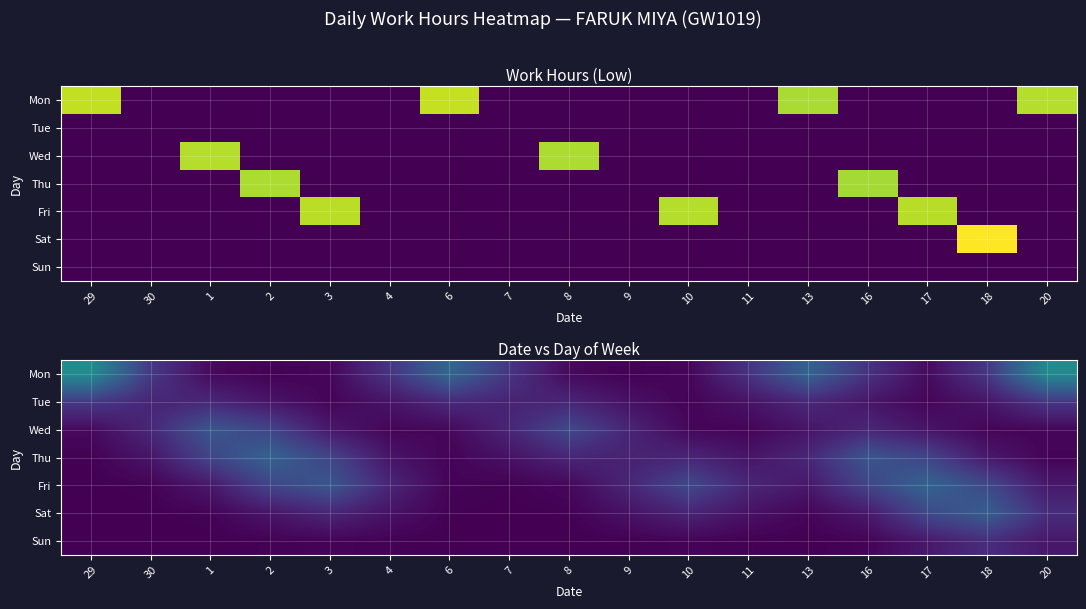

Is it true that Thu equals 2.1 at 13?

False